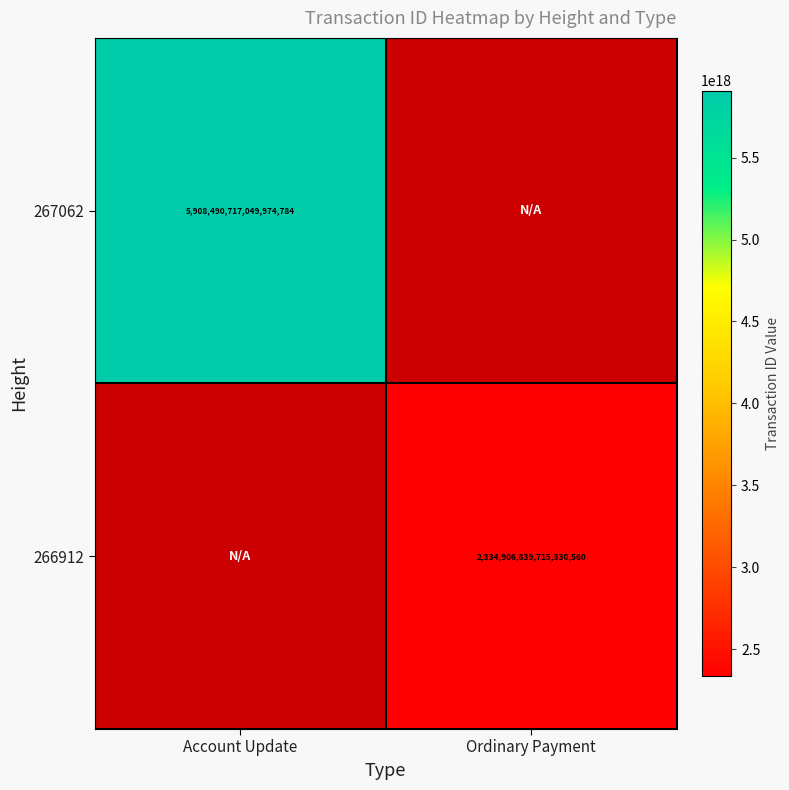

True or false: 267062 has a value of 5908490717049974784 at Account Update.

True